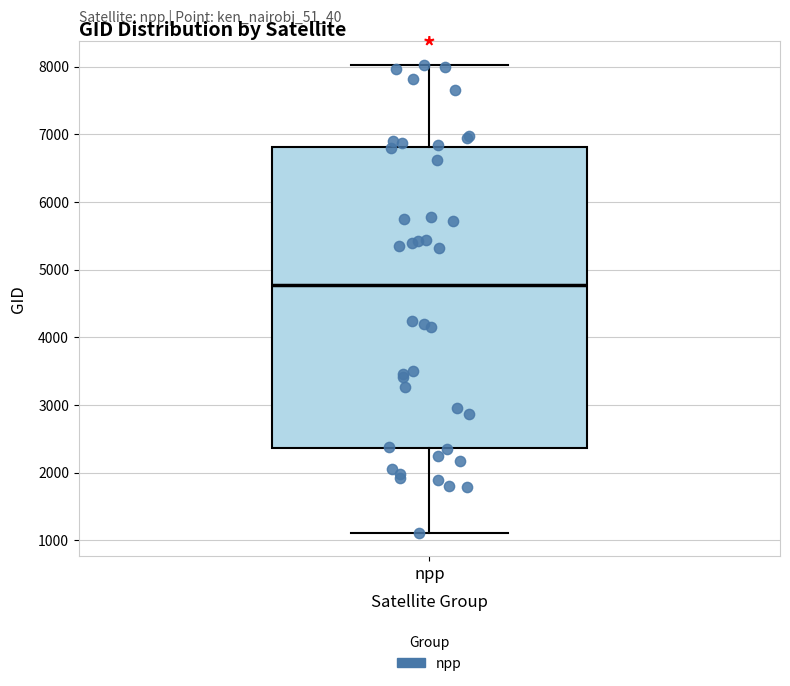

Where is the upper edge of the box for npp on the y-axis? The values are not printed on the chart, so give them approximately, as read against the axis.

6800